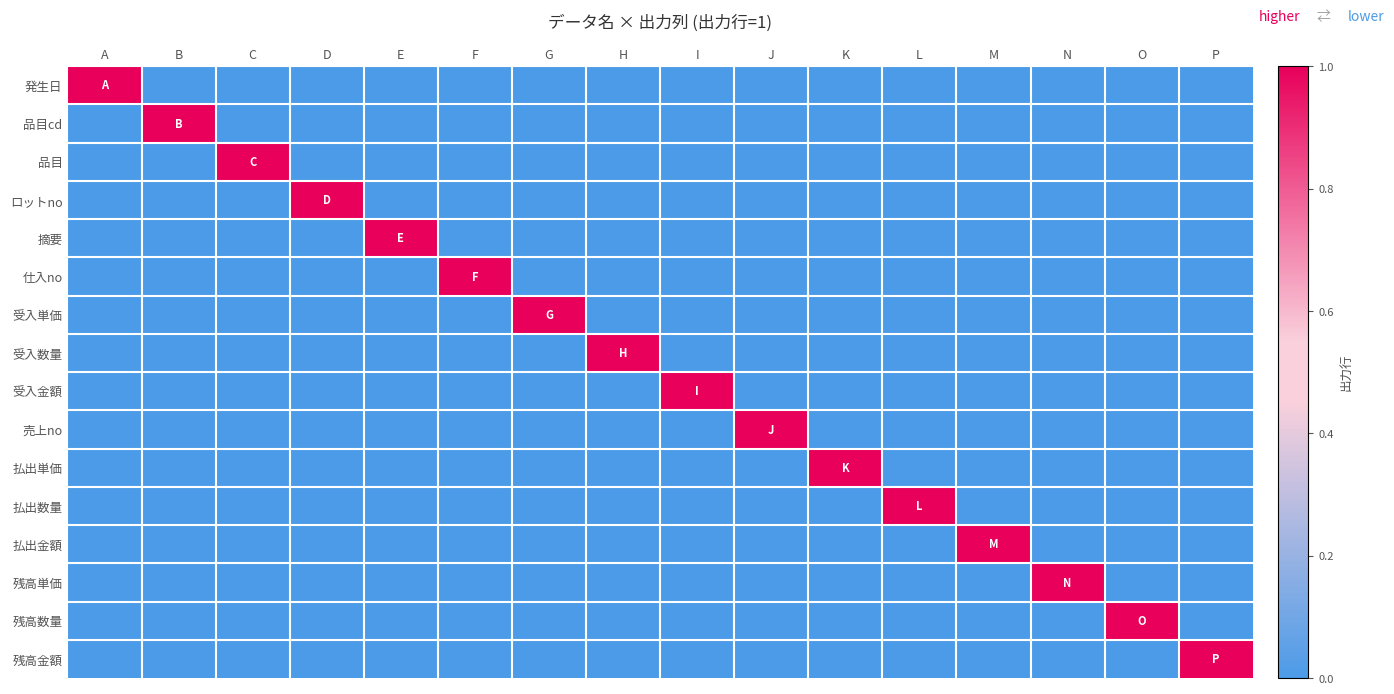

At which category is the sum across all series the highest?

A